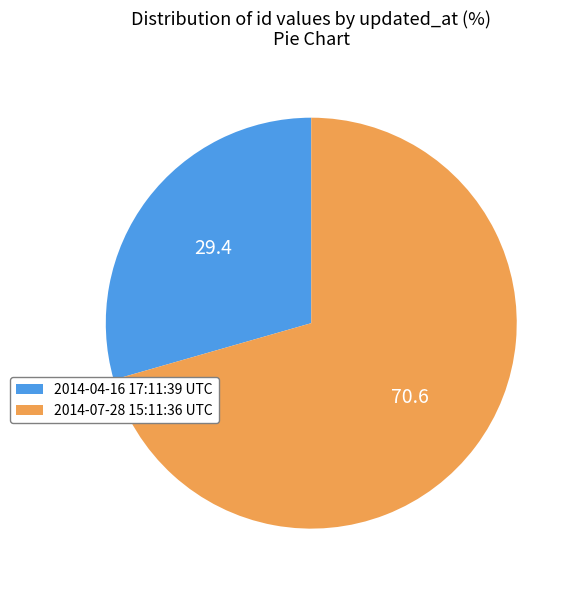

True or false: 2014-04-16 17:11:39 UTC accounts for 20% of the total.

False